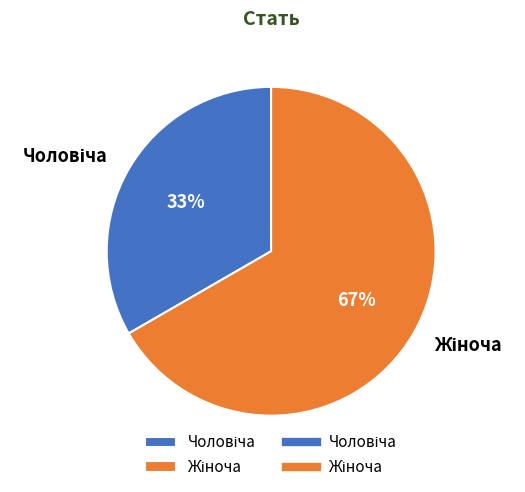

To the nearest percent, what is the average slice percentage?

50%